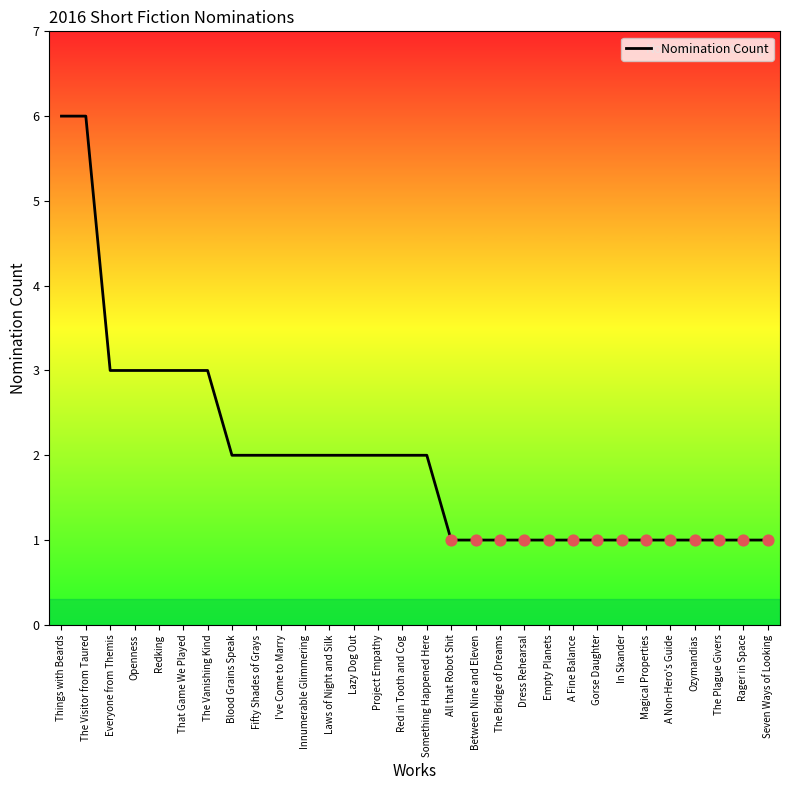

Which has a higher value, Redking or A Fine Balance?

Redking